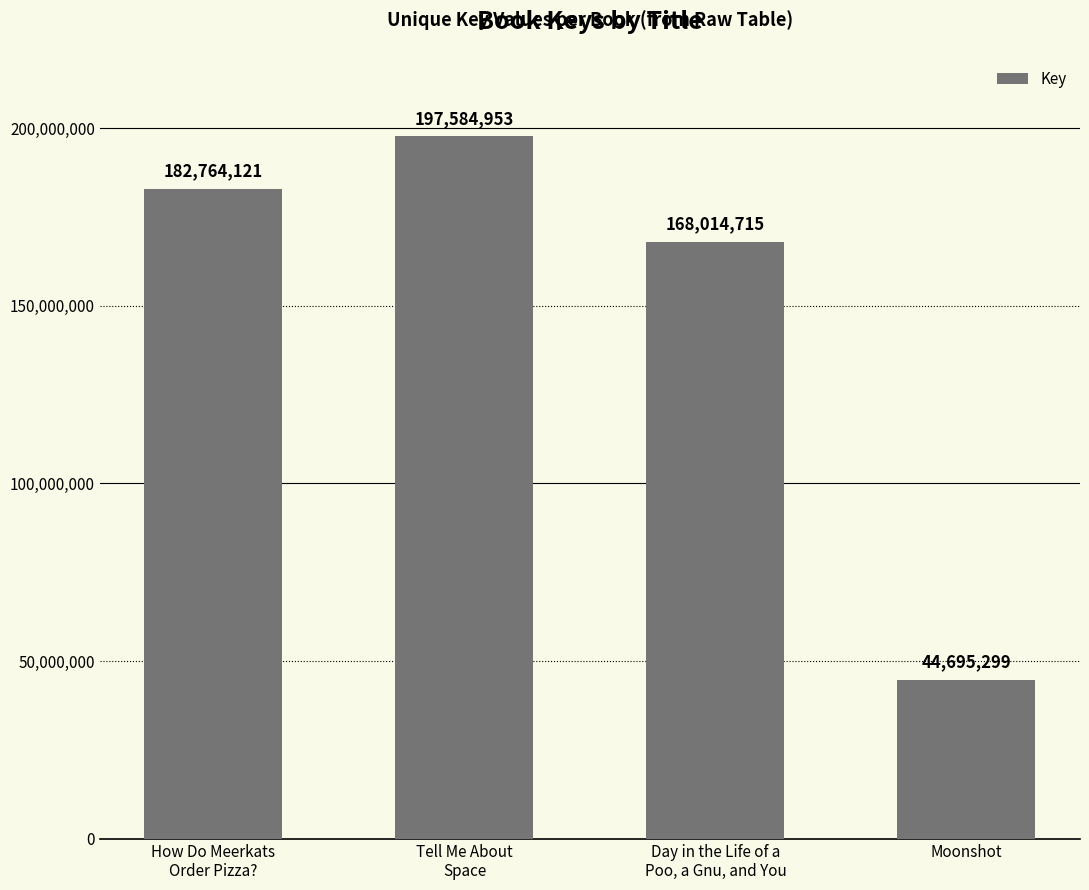

What is the label of the 3rd bar from the left?

Day in the Life of a
Poo, a Gnu, and You